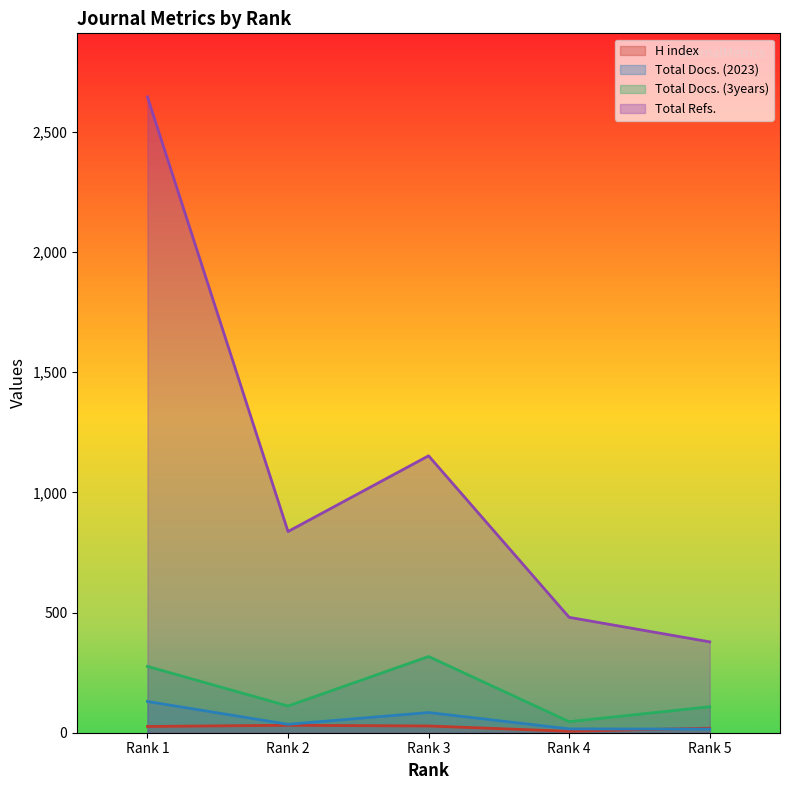

The Total Docs. (3years) series shows 561.2 at Rank 3. True or false?

False